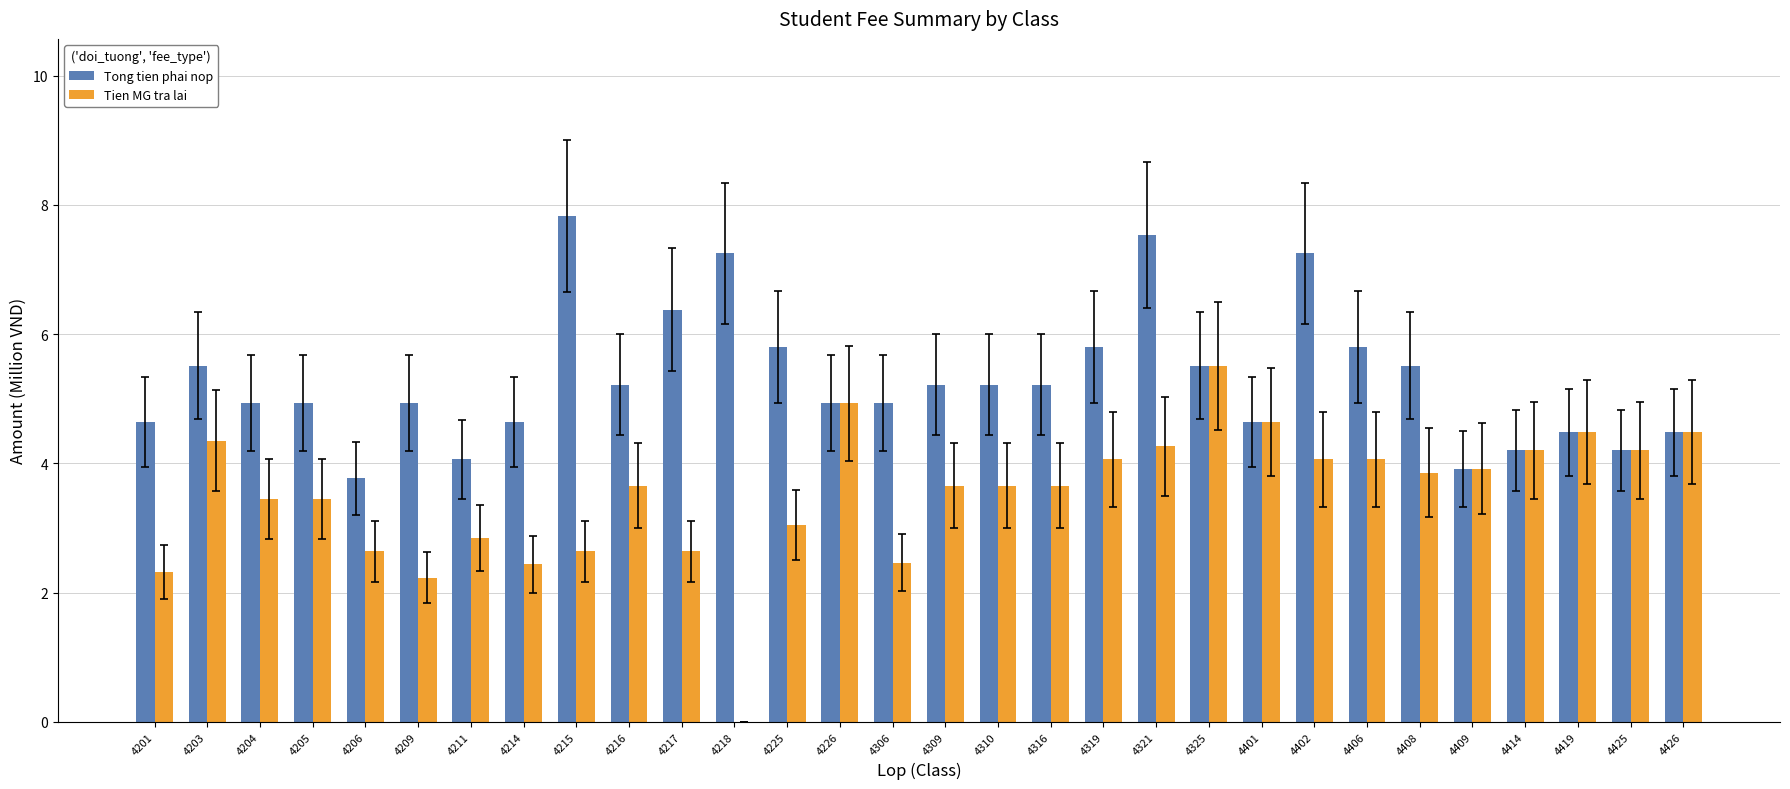

What value does the Tong tien phai nop series have at 4401?

4.6